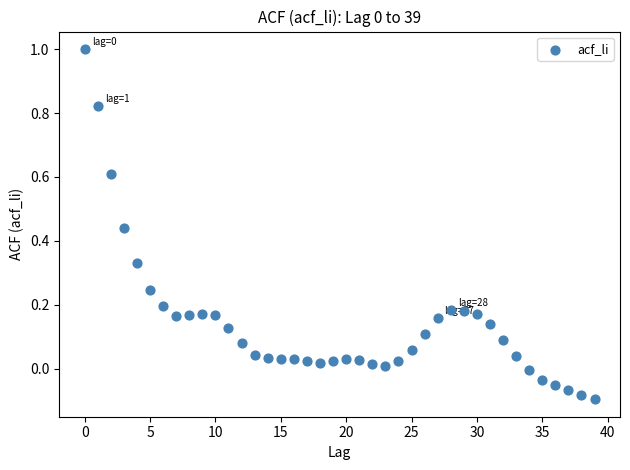

What is the range of Y values (max minus min)?

1.1